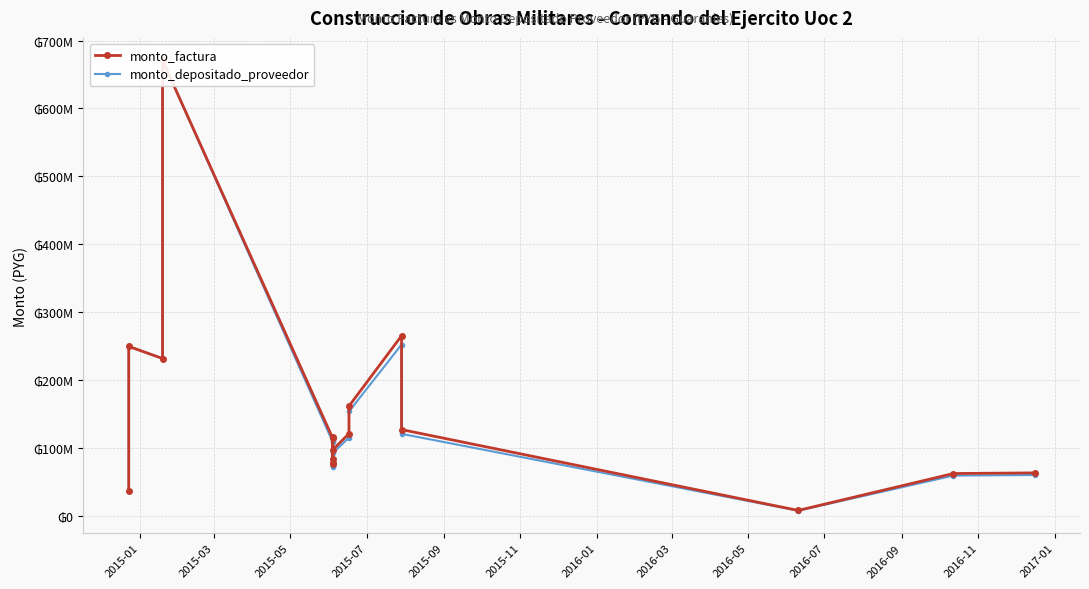

What is the sum of all monto_depositado_proveedor values?

2491932384